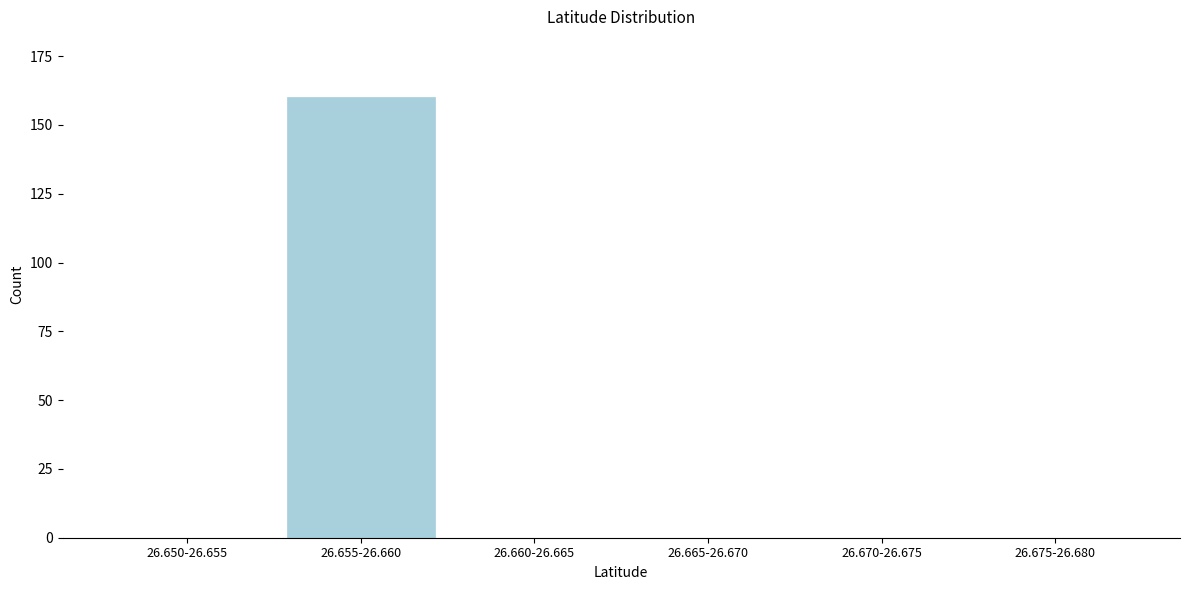

Reading left to right, list all the values displayed in this chart.

26.650-26.655=0	26.655-26.660=160	26.660-26.665=0	26.665-26.670=0	26.670-26.675=0	26.675-26.680=0